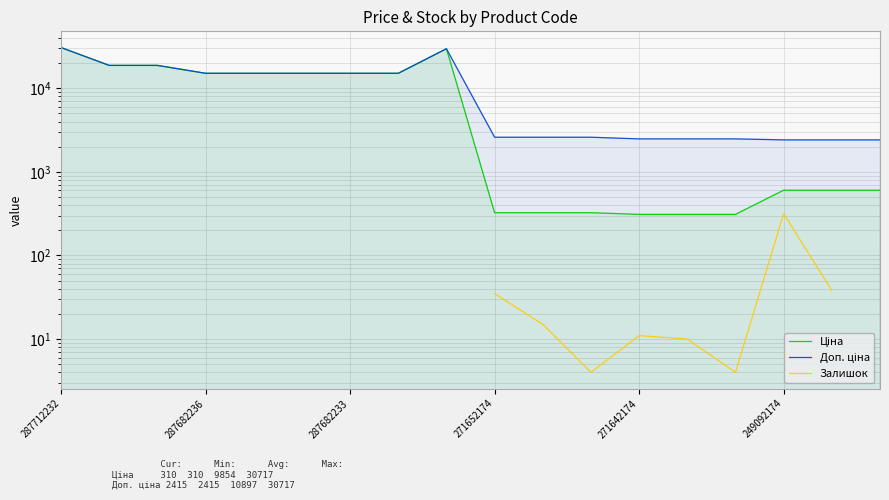

The Доп. ціна series shows 2482.4 at 13. True or false?

True